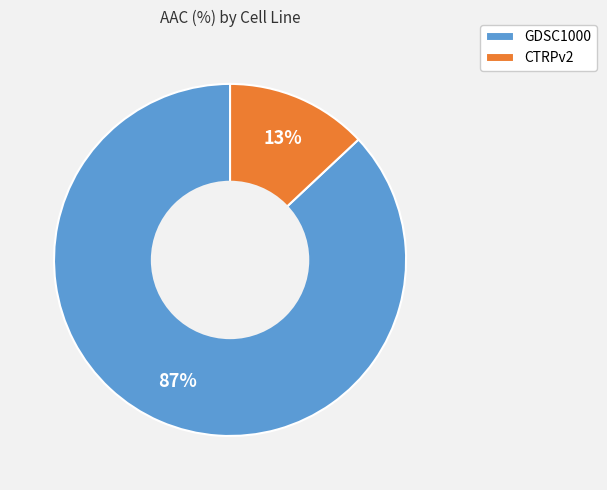

Is the sum of CTRPv2 and GDSC1000 greater than half?

Yes